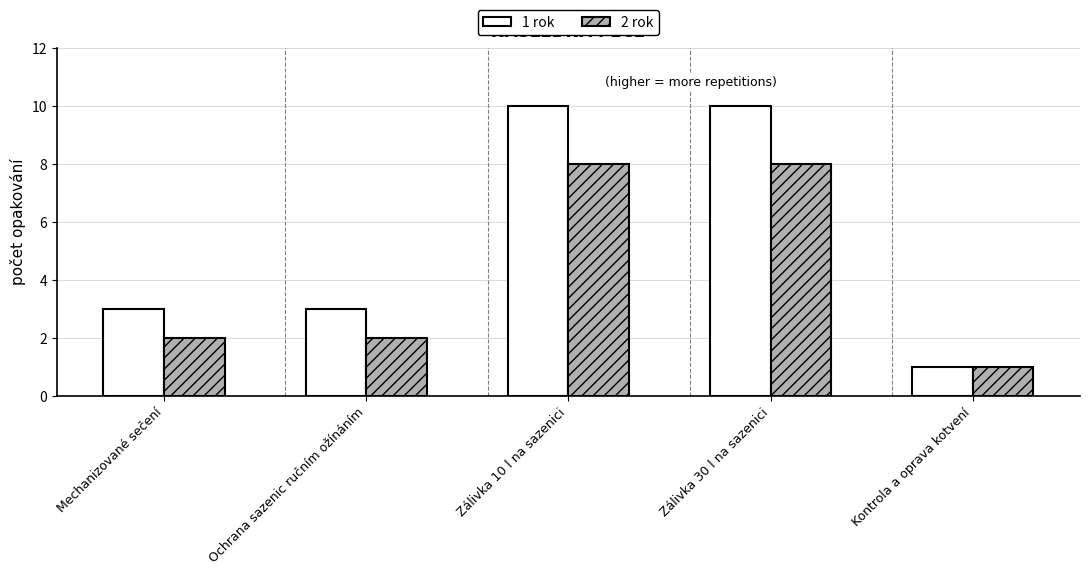

Which series has the largest range (max minus min)?

1 rok